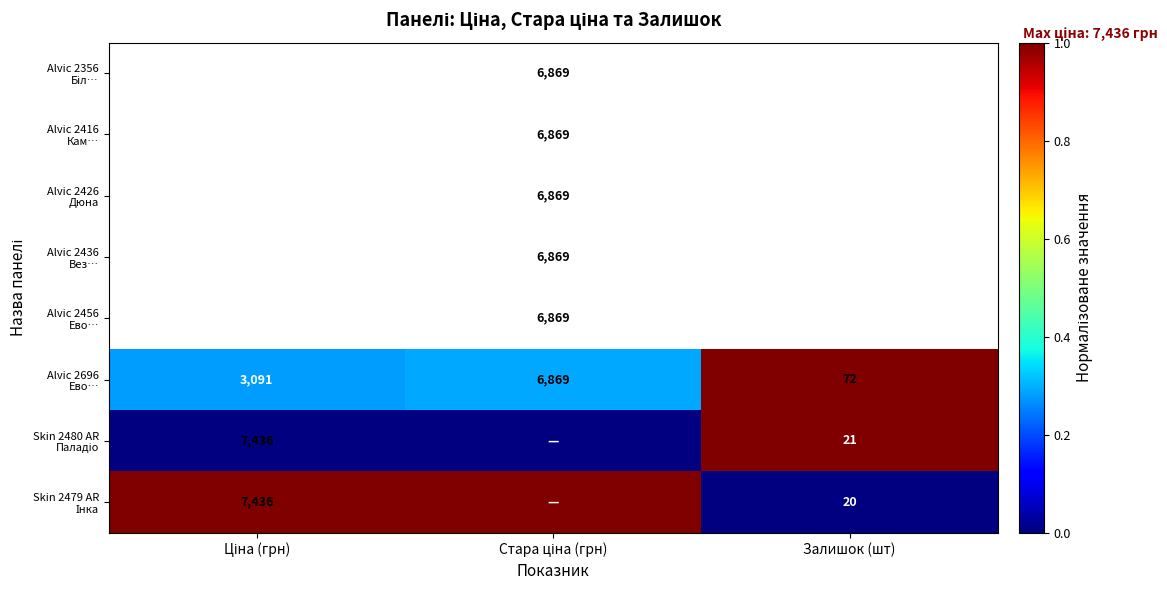

At which label does Skin 2480 AR Паладіо reach its minimum?

Ціна (грн)